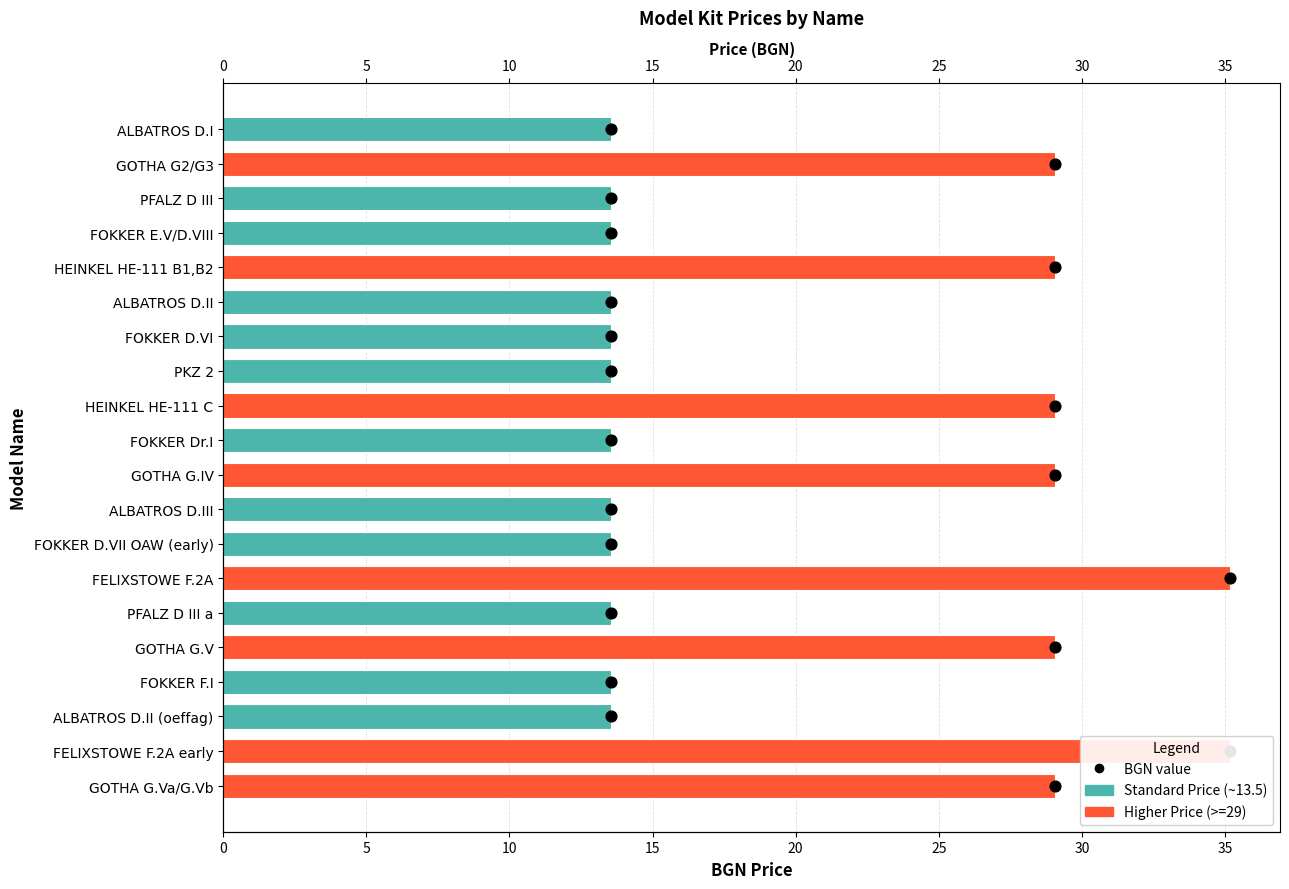

Which has a higher value, FOKKER Dr.I or FOKKER D.VI?

FOKKER Dr.I